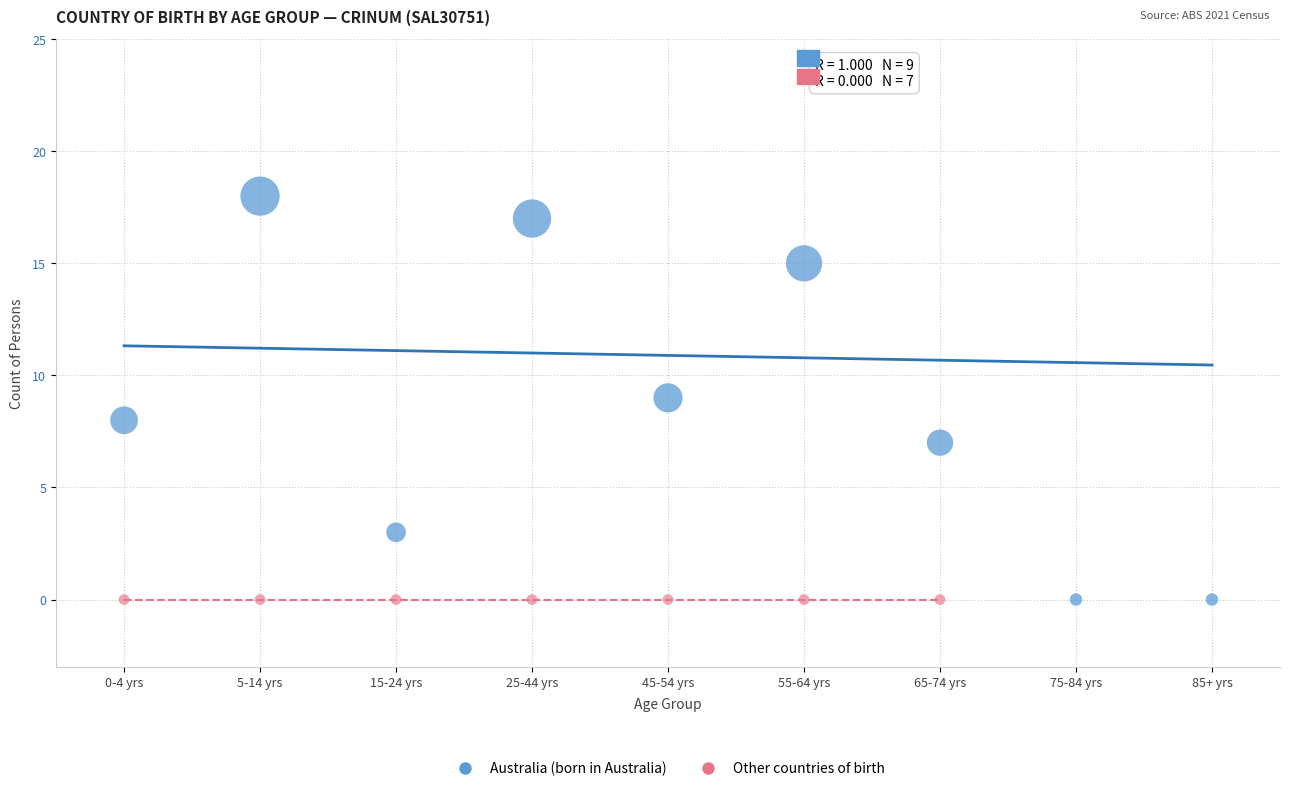

Which series reaches the maximum Y coordinate?

Australia (born in Australia)